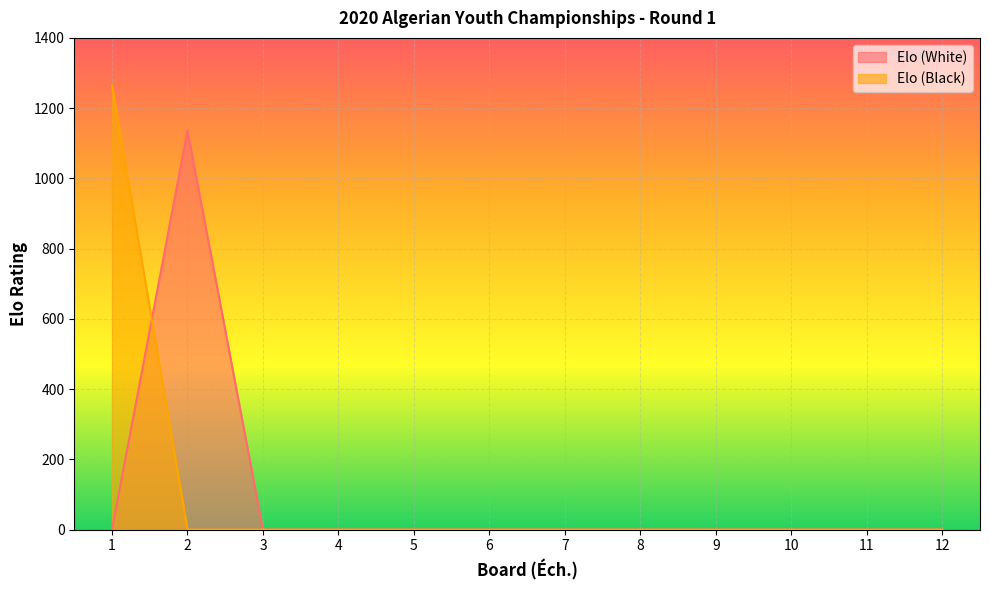

What are all the series names shown in the legend?

Elo (White), Elo (Black)